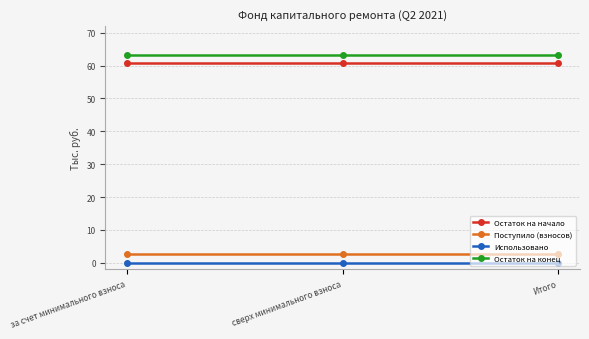

Is the value of Использовано at Итого greater than the value of Поступило (взносов) at Итого?

No